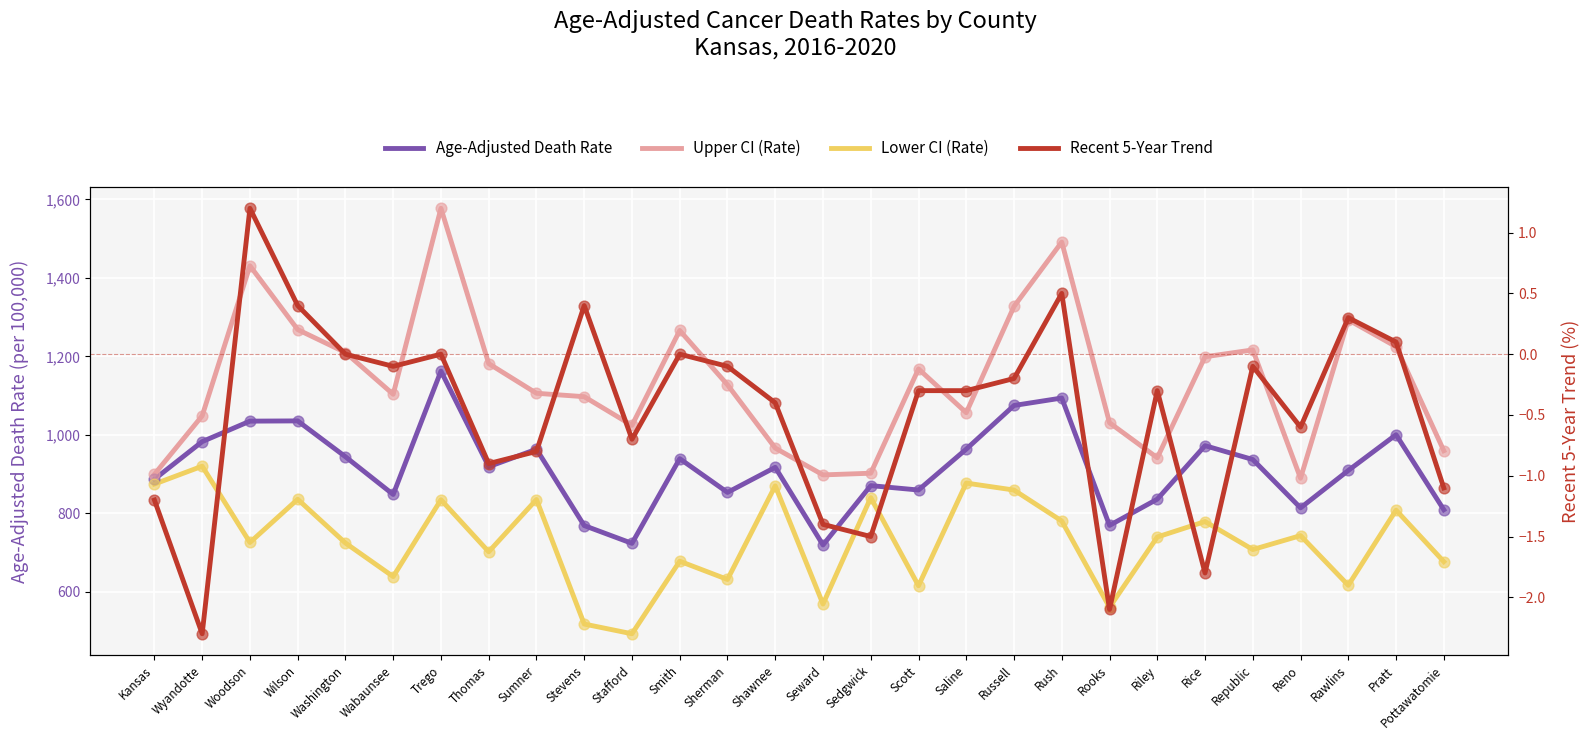

Which series reaches the minimum Y coordinate?

Recent 5-Year Trend